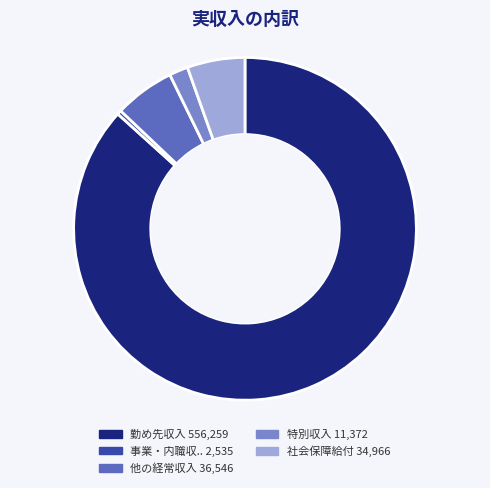

Does any single category account for the majority?

Yes